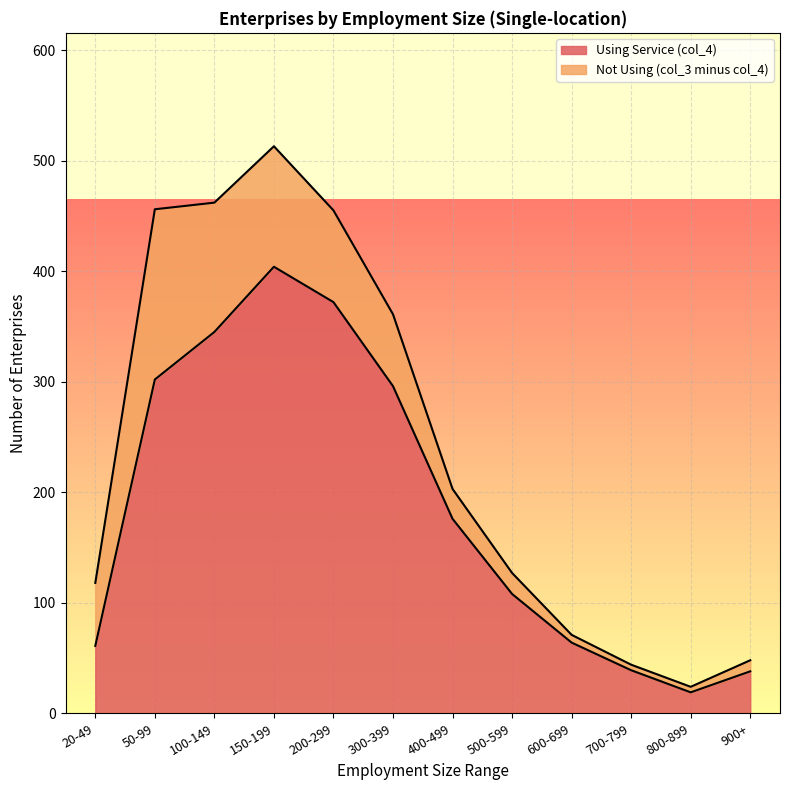

Rank the categories by value from lowest to highest.

800-899, 900+, 700-799, 20-49, 600-699, 500-599, 400-499, 300-399, 50-99, 100-149, 200-299, 150-199